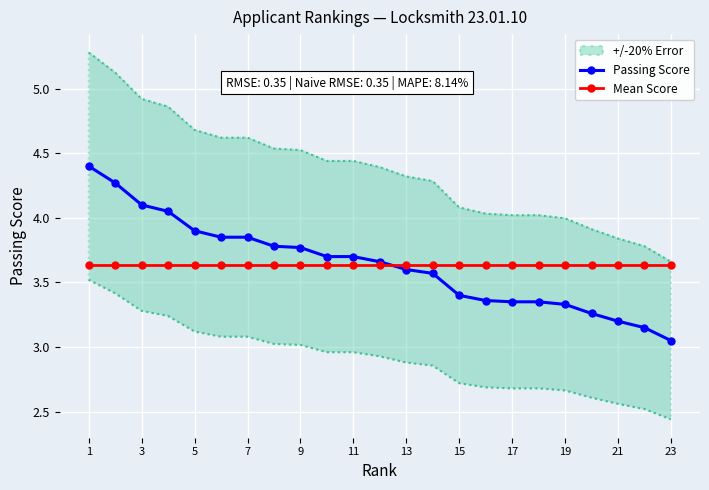

The Mean Score series shows 5.0 at 3. True or false?

False